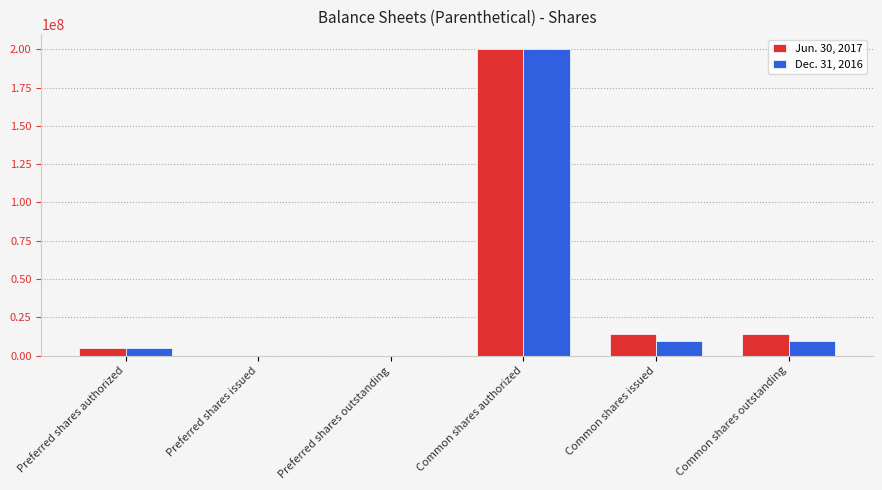

Reading left to right, extract all data points from this chart.

Jun. 30, 2017: 5000000	4179	4179	200000000	14114859	14114859
Dec. 31, 2016: 5000000	0	0	200000000	9434141	9434141